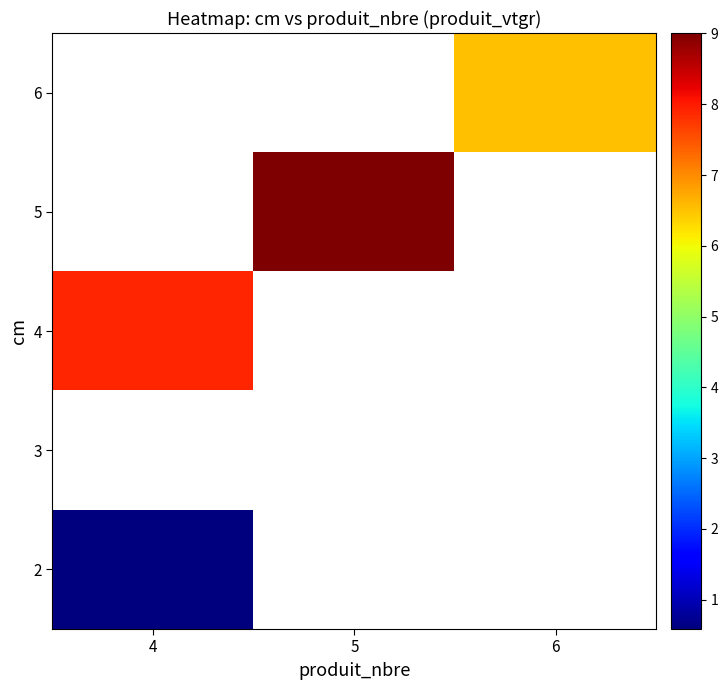

How many data points does each series have?

3